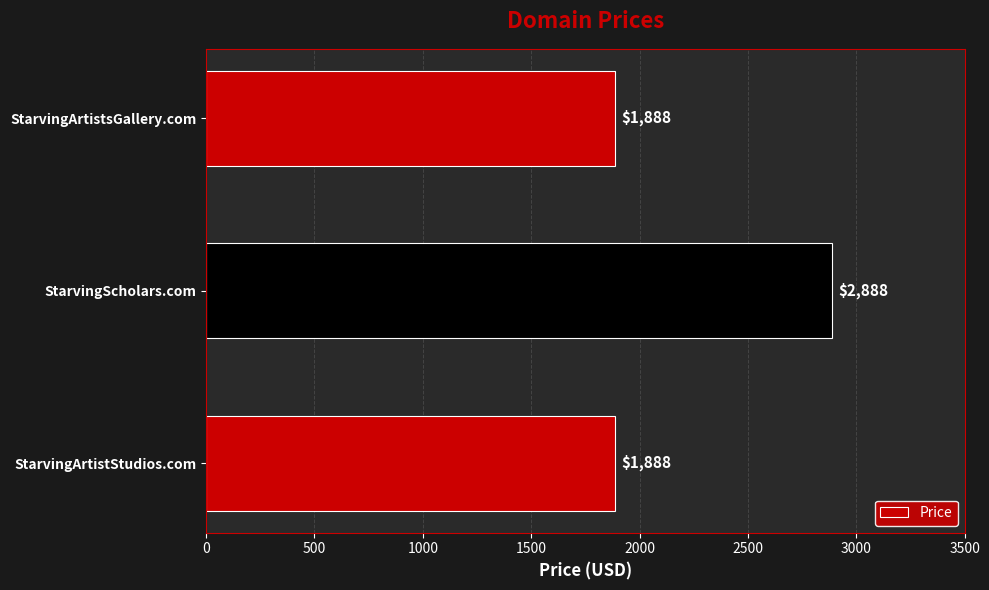

Reading top to bottom, list all the values displayed in this chart.

StarvingArtistsGallery.com=1888	StarvingScholars.com=2888	StarvingArtistStudios.com=1888